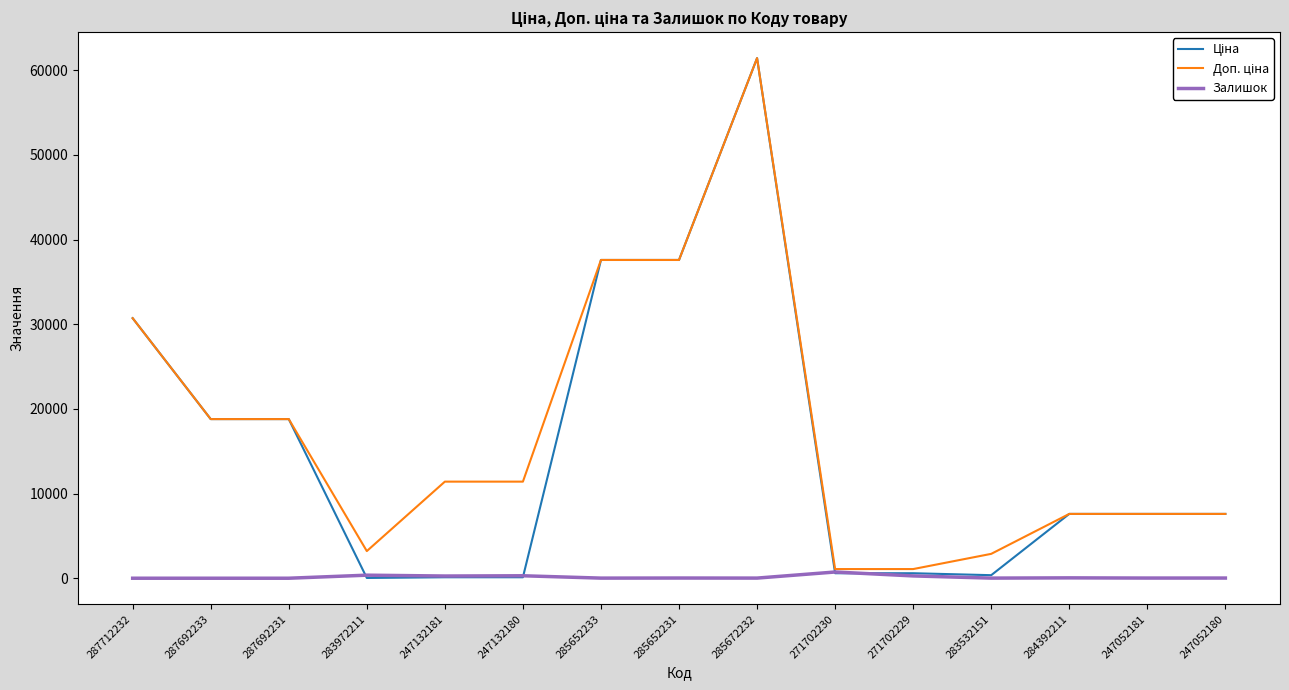

At which category is the sum across all series the highest?

285672232